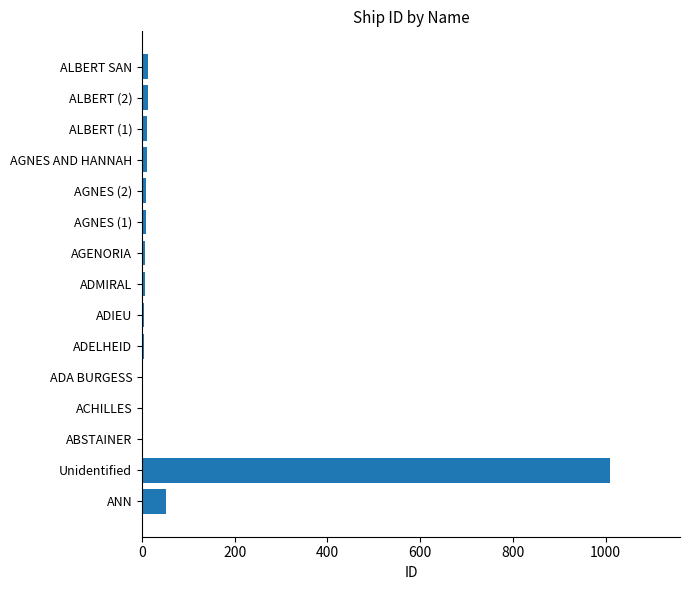

Which category has the highest value across all series?

Unidentified